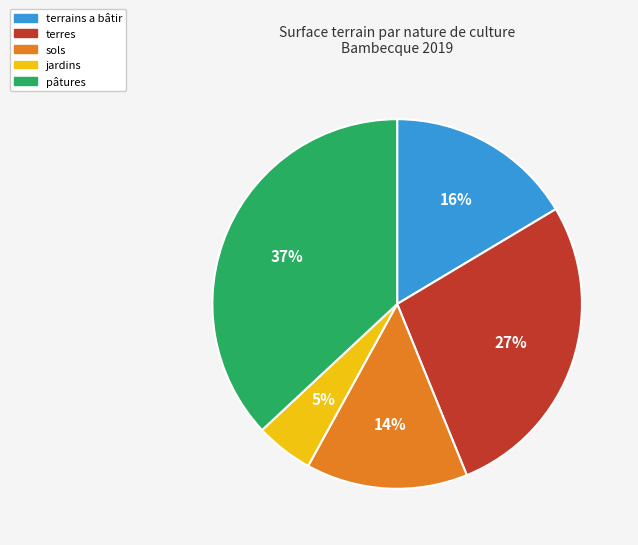

To the nearest percent, what is the difference between the largest and smallest slice percentages?

32%